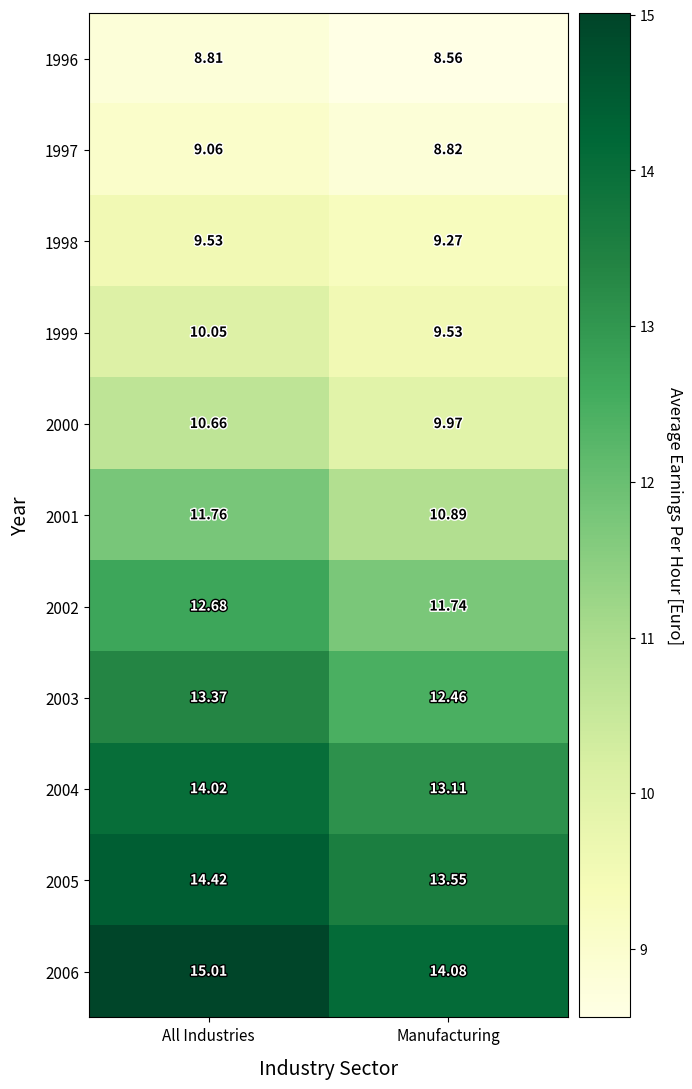

Which series changed the most between All Industries and Manufacturing?

2002